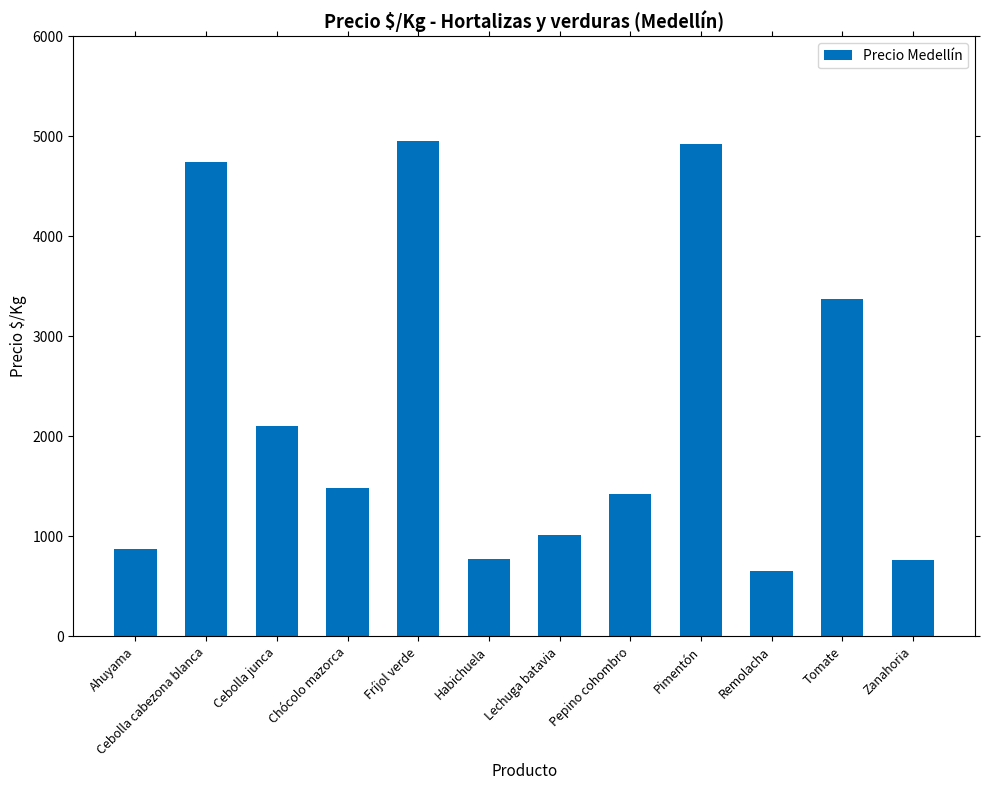

Which has a higher value, Cebolla junca or Pepino cohombro?

Cebolla junca